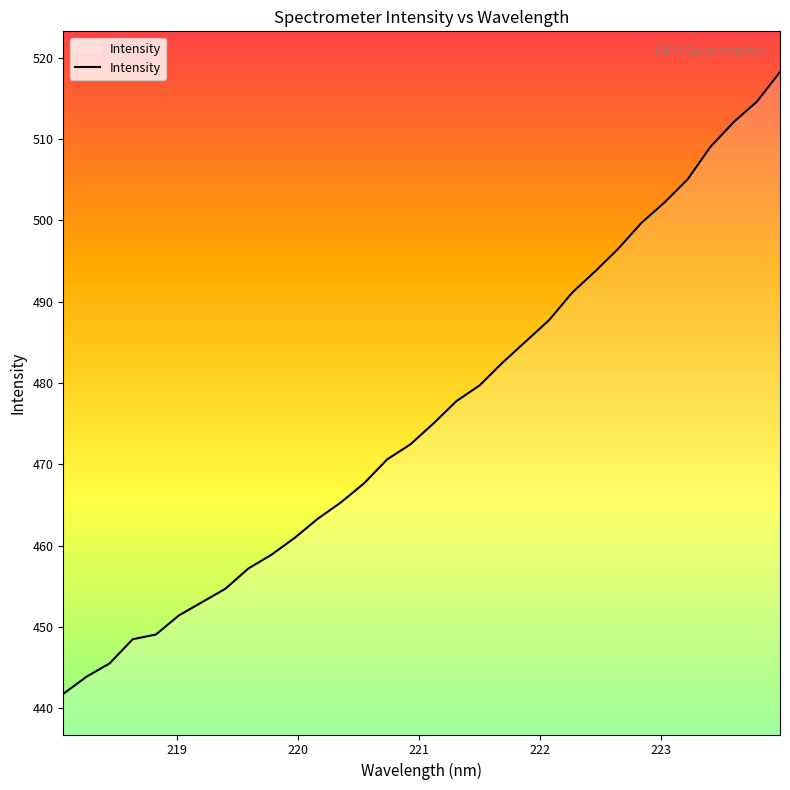

What is the smallest value displayed?

441.8